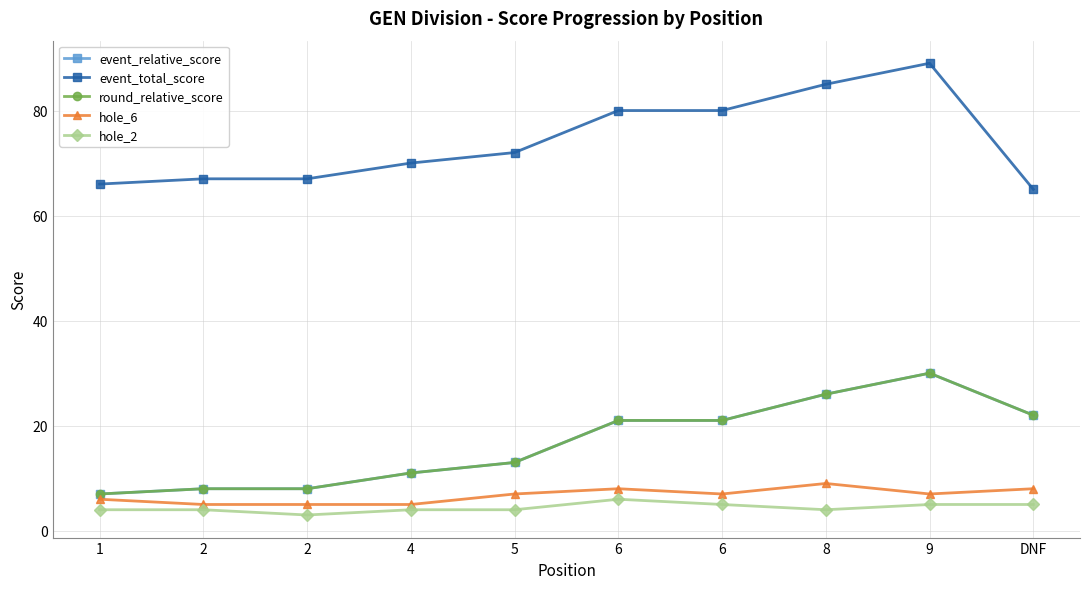

Is this an area chart (filled region under the line)?

No